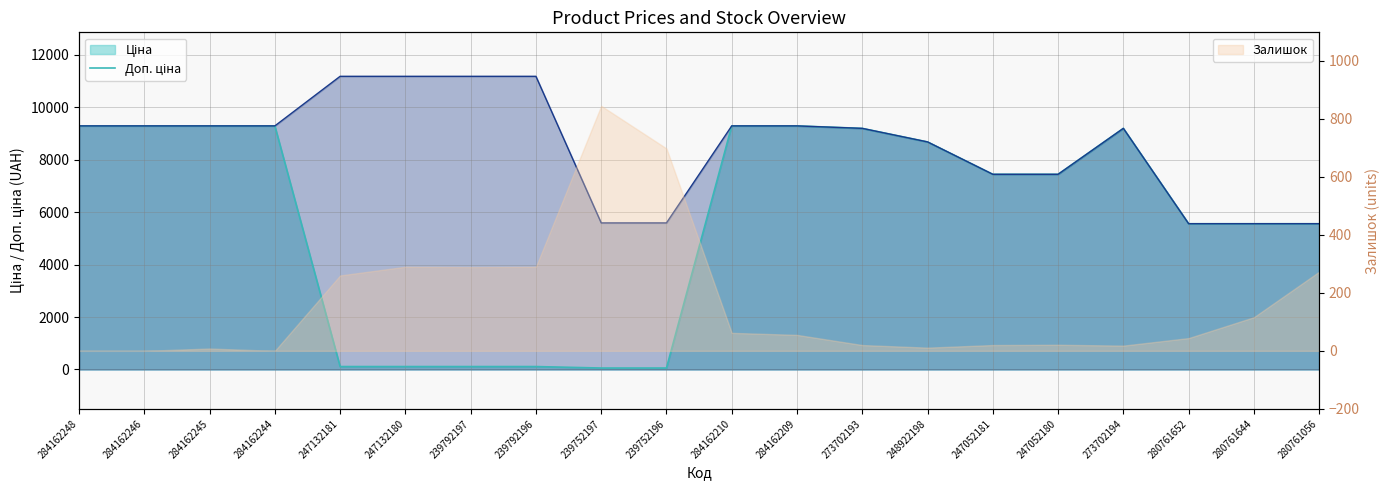

True or false: Доп. ціна (line) and Ціна (line) cross at least once.

False